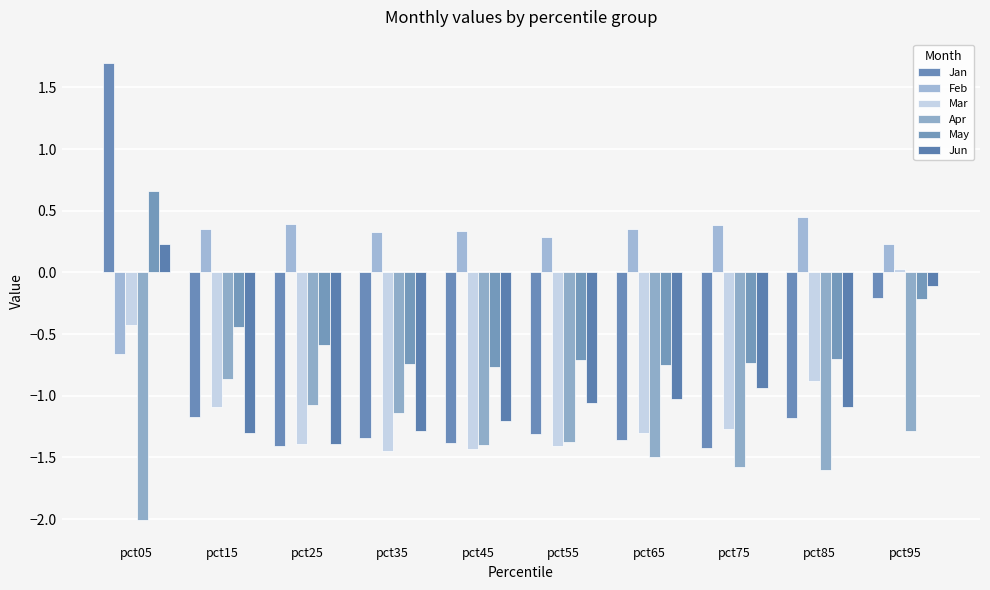

What is the sum of the Jan values at pct25 and pct95?

-1.6